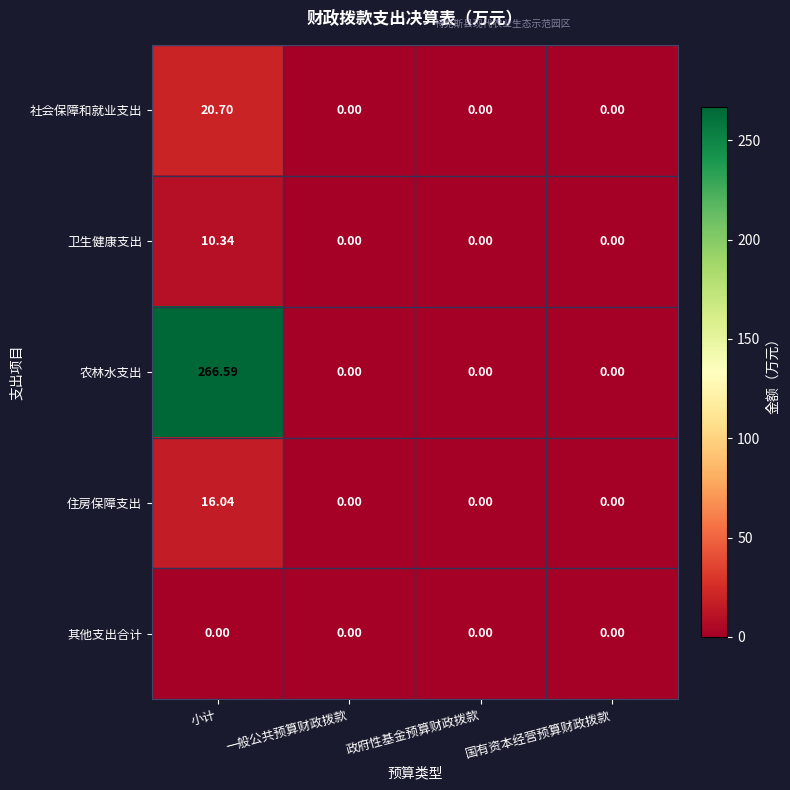

Which series has the widest spread of values?

农林水支出